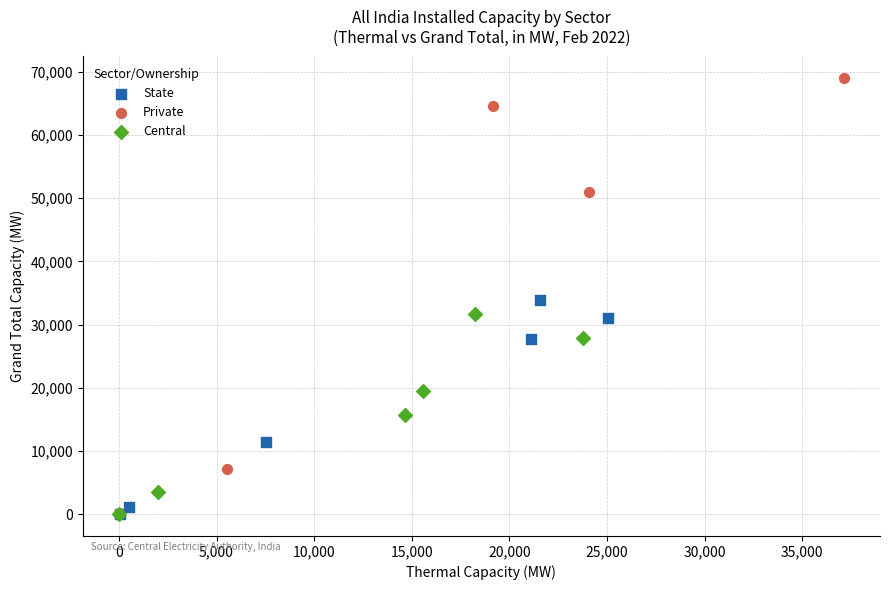

Which series reaches the maximum Y coordinate?

Private